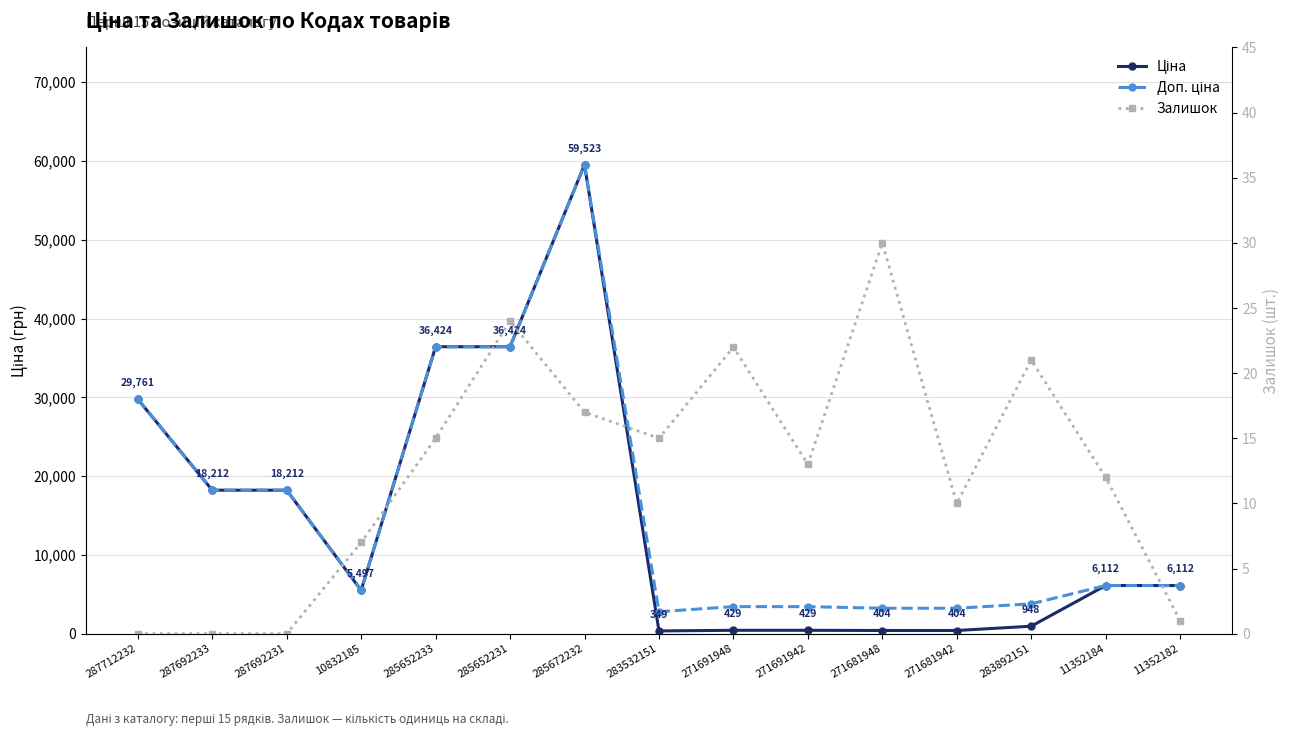

What is the total value across all series at 283892151?

4758.9